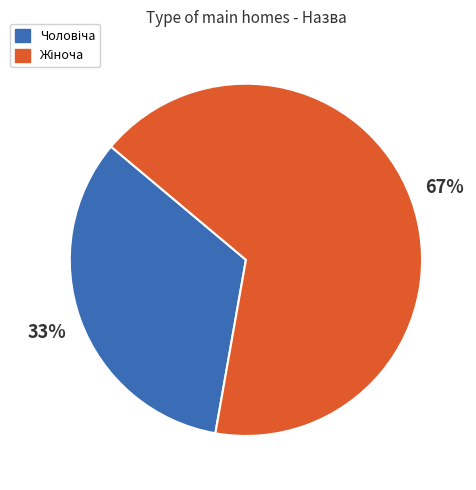

Is there a majority slice in this chart?

Yes